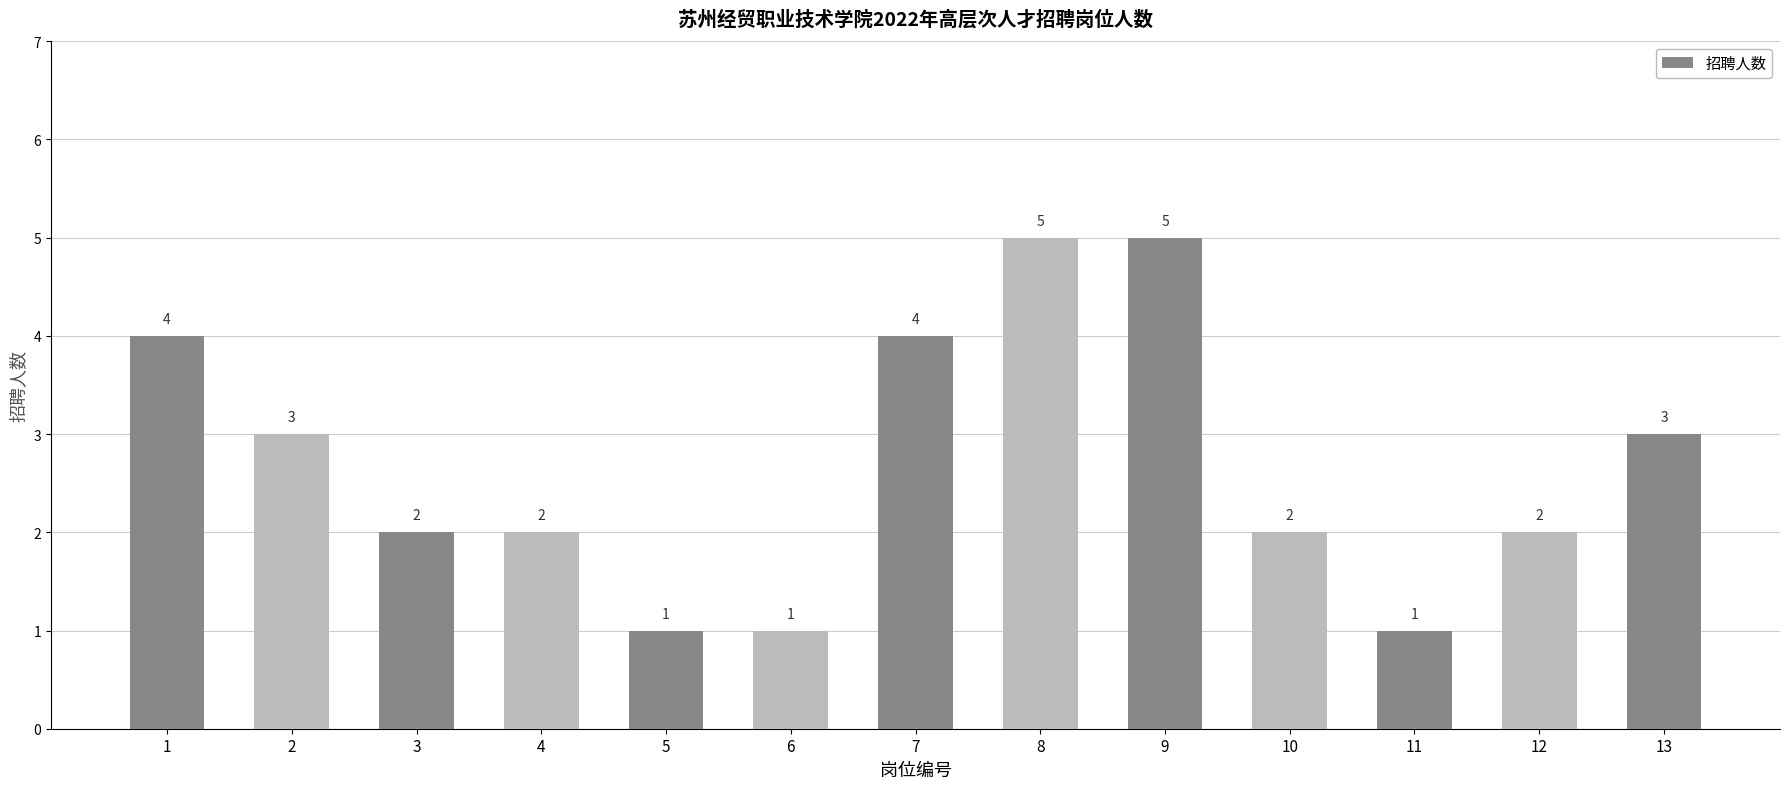

How many distinct data groups are displayed?

1